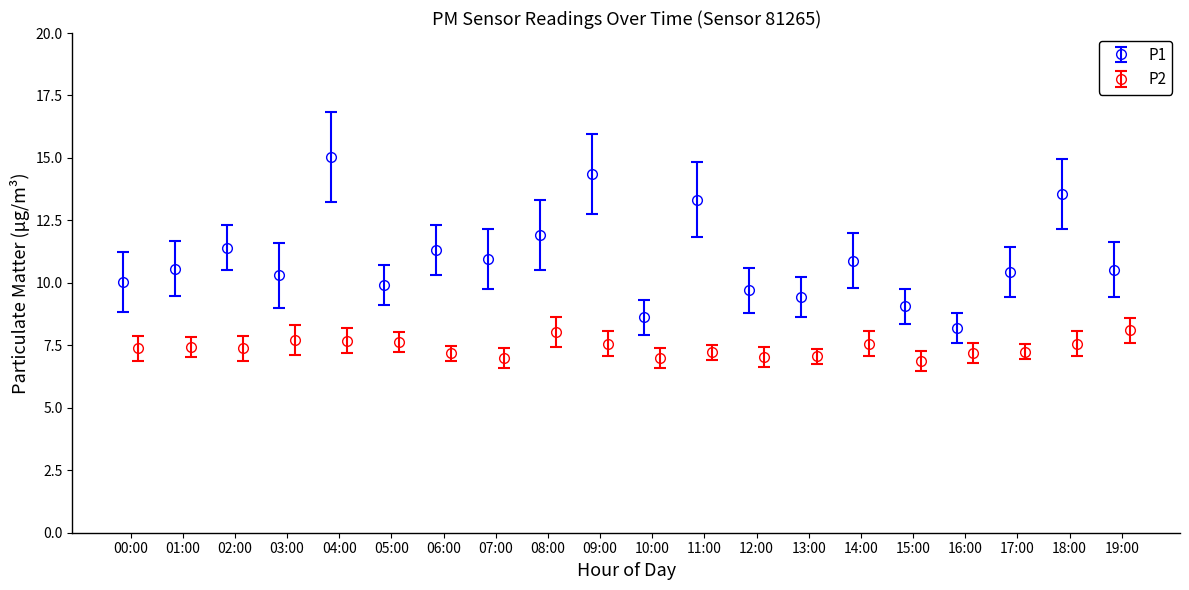

True or false: P2 and P1 cross at least once.

False